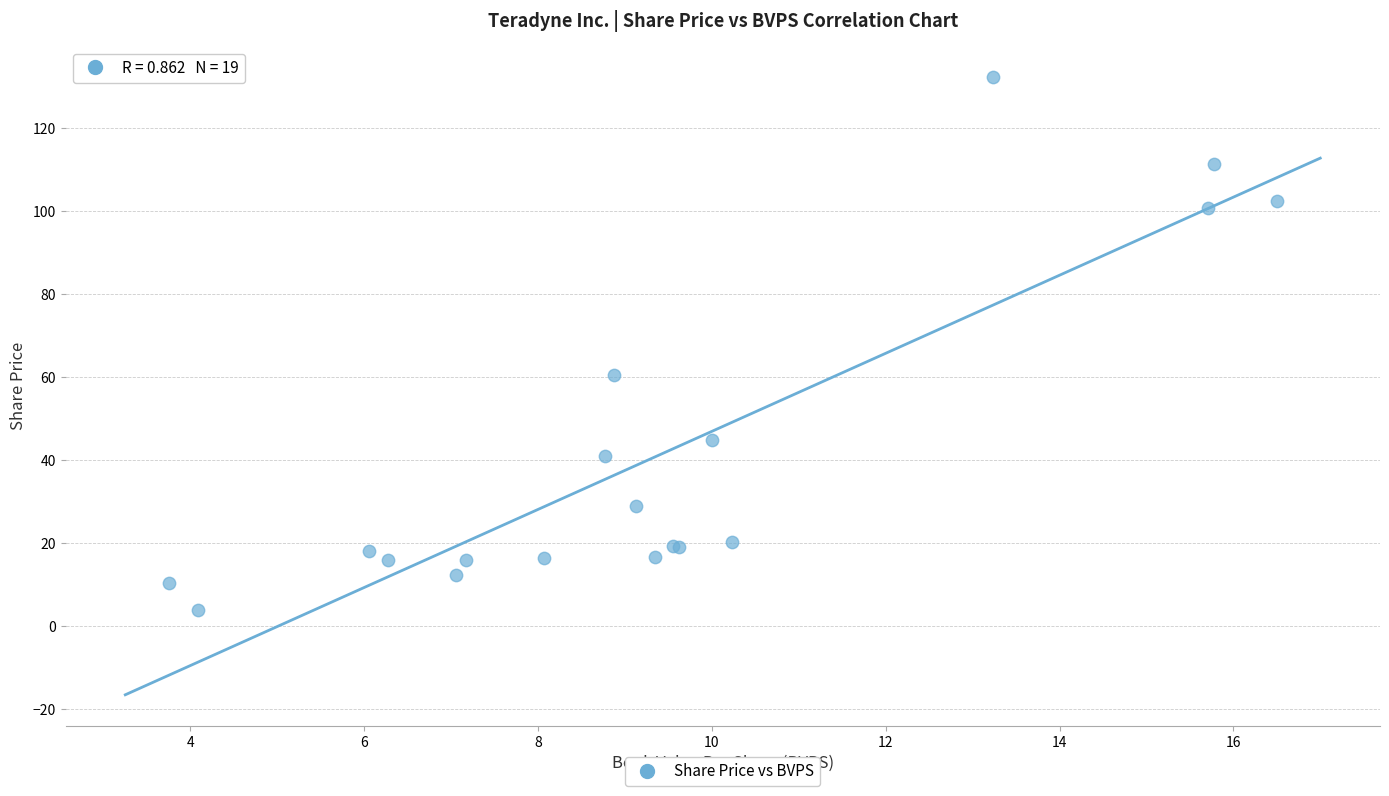

What Y value in the scatter plot is closest to 68?

60.5